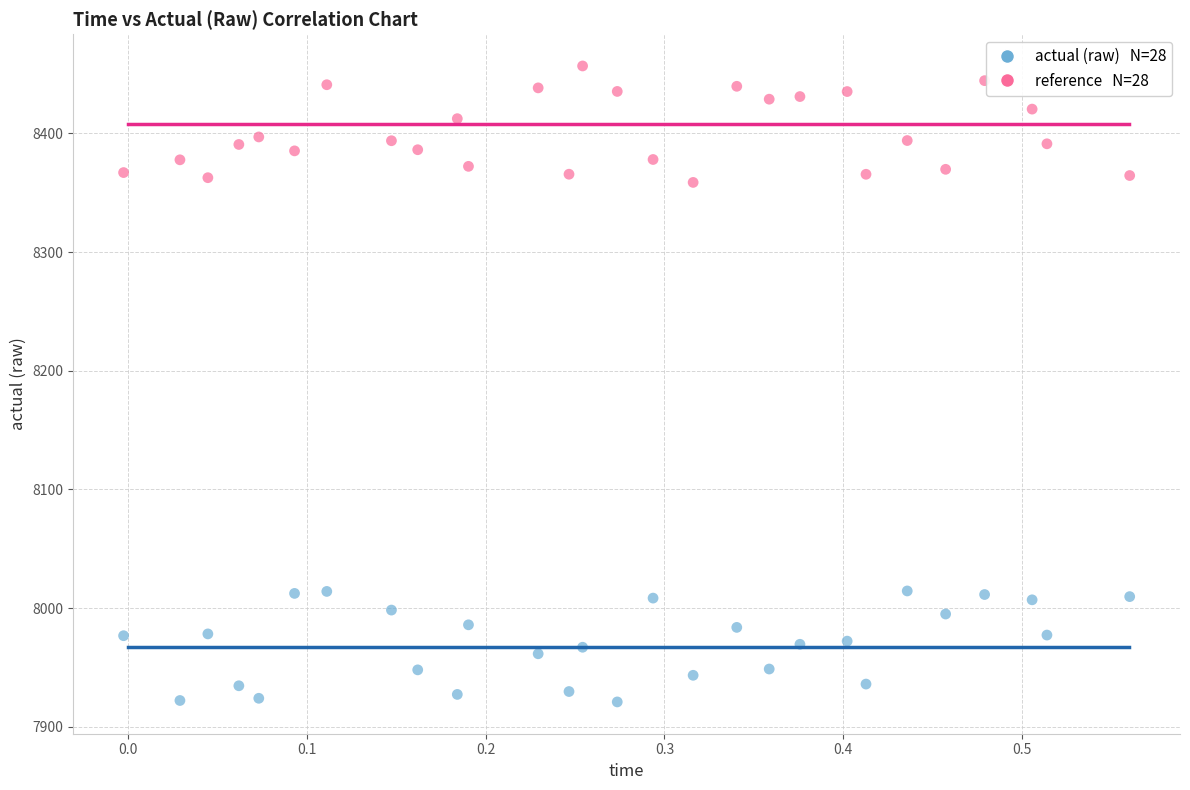

Across all data points, what is the range of X values (max minus min)?

0.6